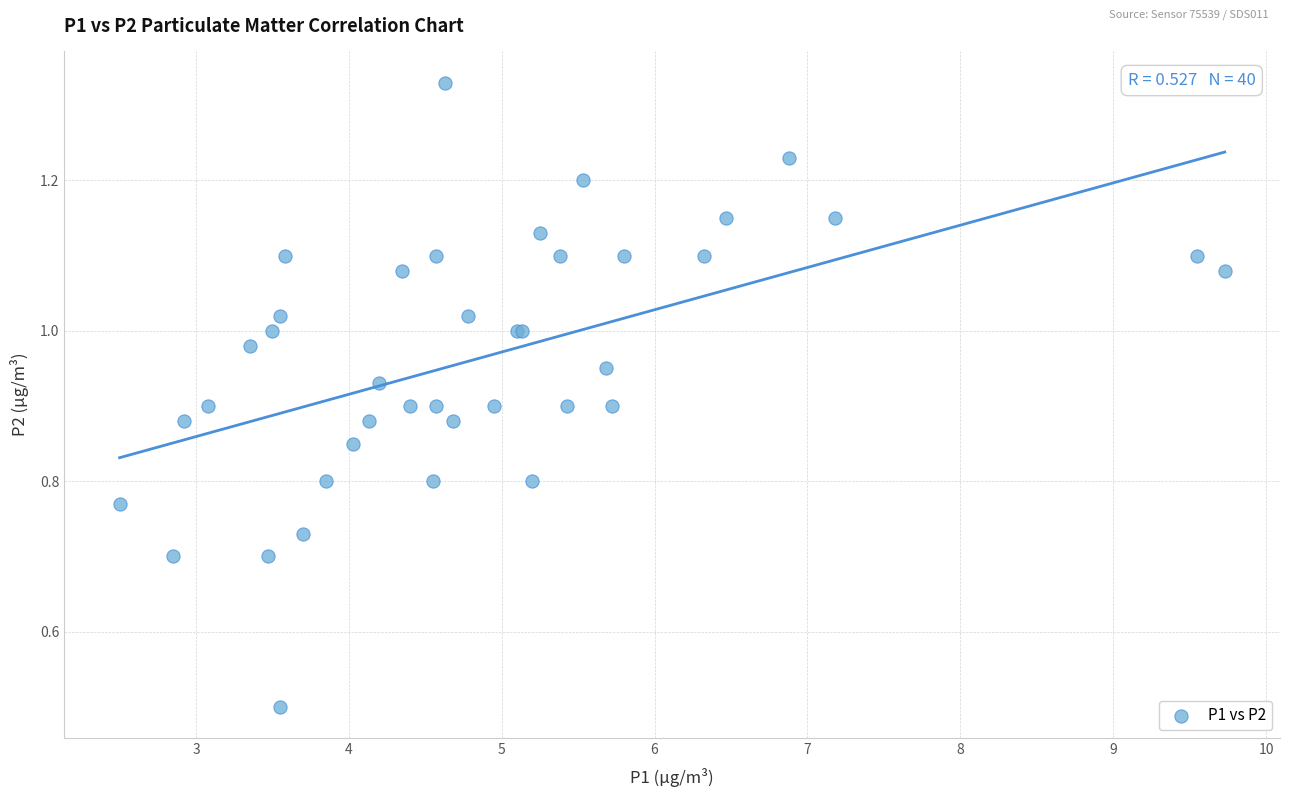

What Y value in the scatter plot is closest to 0?

0.5